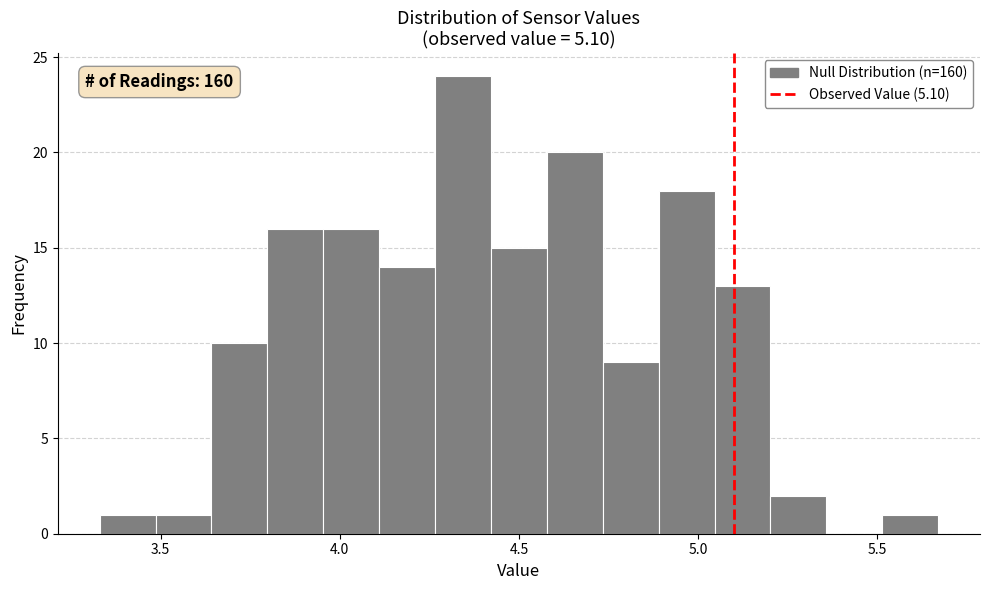

Read against the x-axis, roughly where is the centre of the tallest bar?

4.35